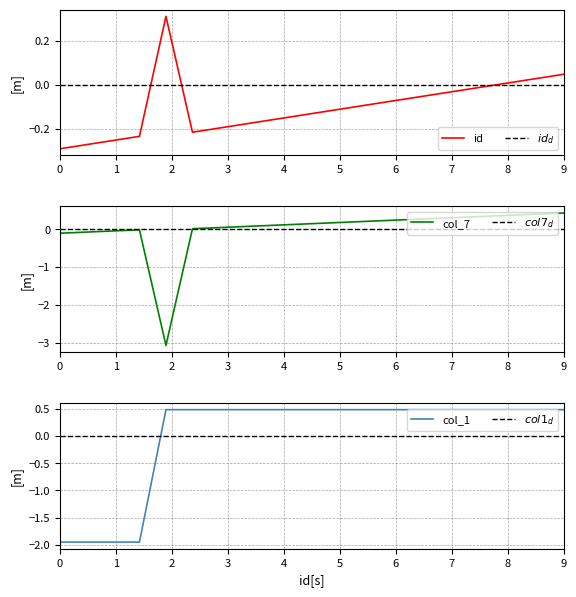

What is the maximum value for col_7?

0.4